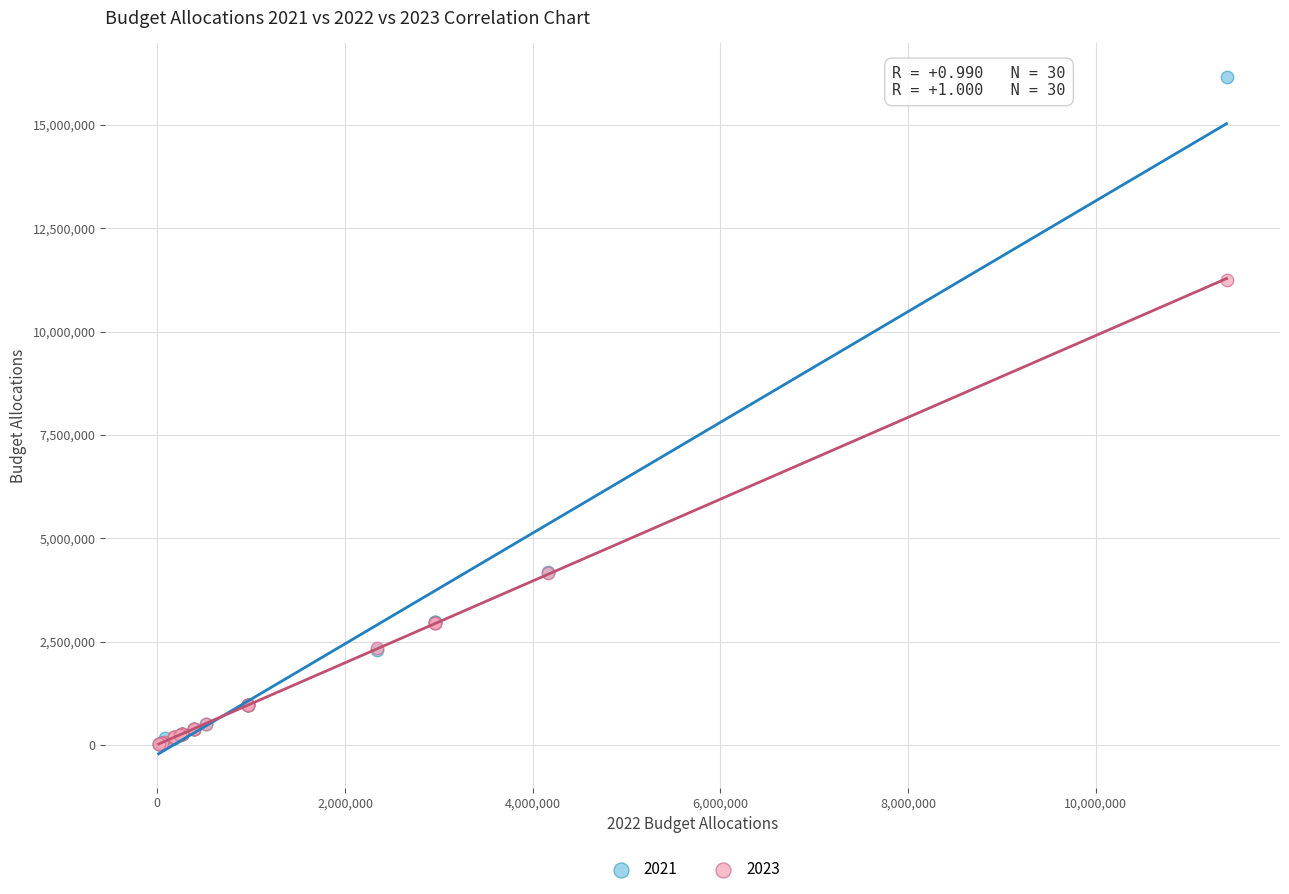

Across all series, what Y value is closest to 8083463?

11248900.0